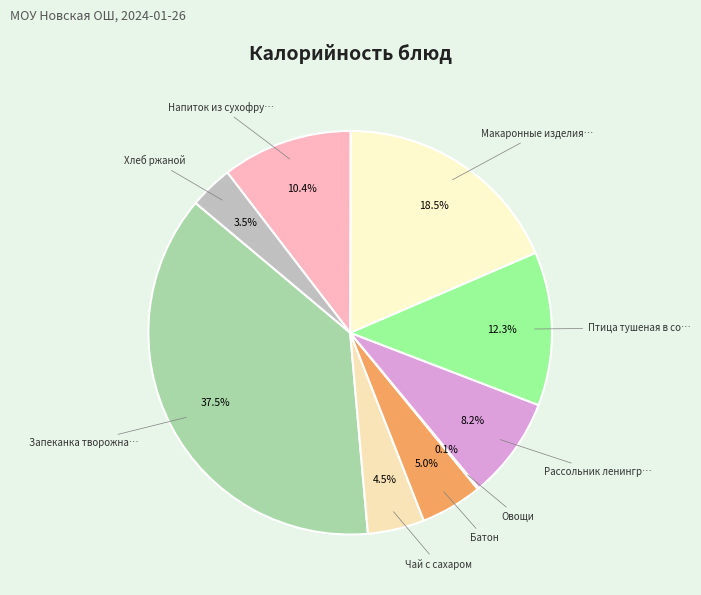

Count the number of slices in the pie.

9